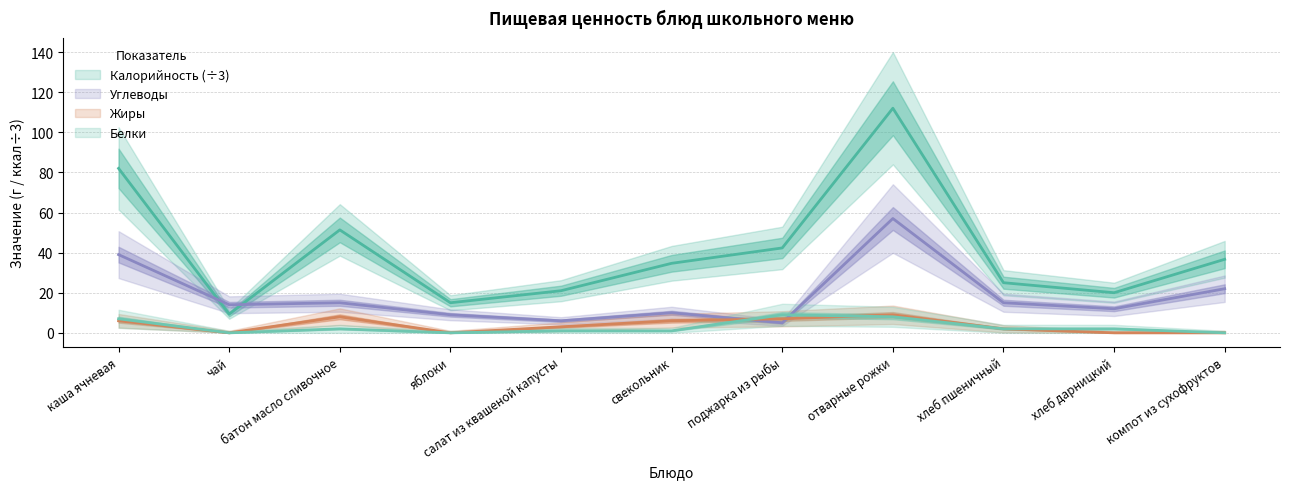

Reading left to right, what are all the values shown in this chart?

Калорийность: каша ячневая=82.0	чай=9.3	батон масло сливочное=51.3	яблоки=15.0	салат из квашеной капусты=21.0	свекольник=34.7	поджарка из рыбы=42.3	отварные рожки=112.0	хлеб пшеничный=25.0	хлеб дарницкий=20.0	компот из сухофруктов=36.7
Белки: каша ячневая=7.0	чай=0.0	батон масло сливочное=2.0	яблоки=0.0	салат из квашеной капусты=1.0	свекольник=1.0	поджарка из рыбы=9.0	отварные рожки=8.0	хлеб пшеничный=2.0	хлеб дарницкий=2.0	компот из сухофруктов=0.0
Жиры: каша ячневая=6.0	чай=0.0	батон масло сливочное=8.0	яблоки=0.0	салат из квашеной капусты=3.0	свекольник=6.0	поджарка из рыбы=7.0	отварные рожки=9.0	хлеб пшеничный=2.0	хлеб дарницкий=0.0	компот из сухофруктов=0.0
Углеводы: каша ячневая=39.0	чай=14.0	батон масло сливочное=15.0	яблоки=9.0	салат из квашеной капусты=6.0	свекольник=10.0	поджарка из рыбы=5.0	отварные рожки=57.0	хлеб пшеничный=15.0	хлеб дарницкий=12.0	компот из сухофруктов=22.0